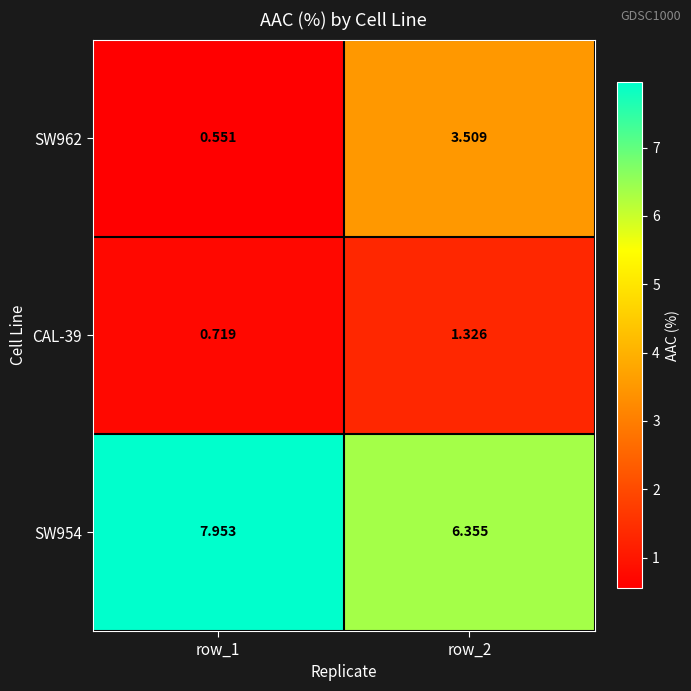

Is the value of CAL-39 at row_2 greater than the value of SW954 at row_2?

No